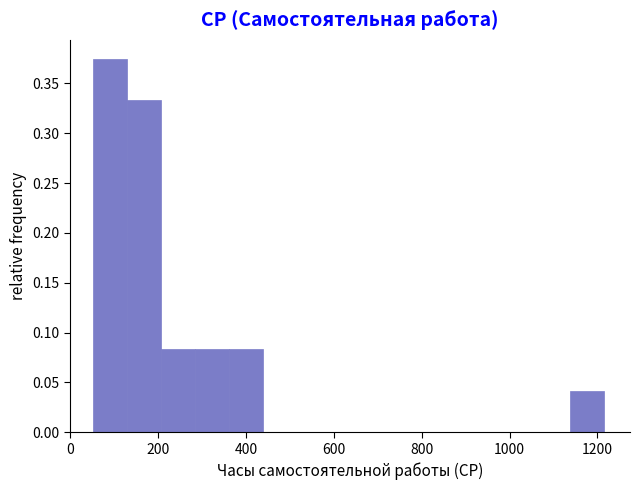

Around what value on the x-axis is the tallest bar? Give the approximate position of its centre, as read against the axis.

100